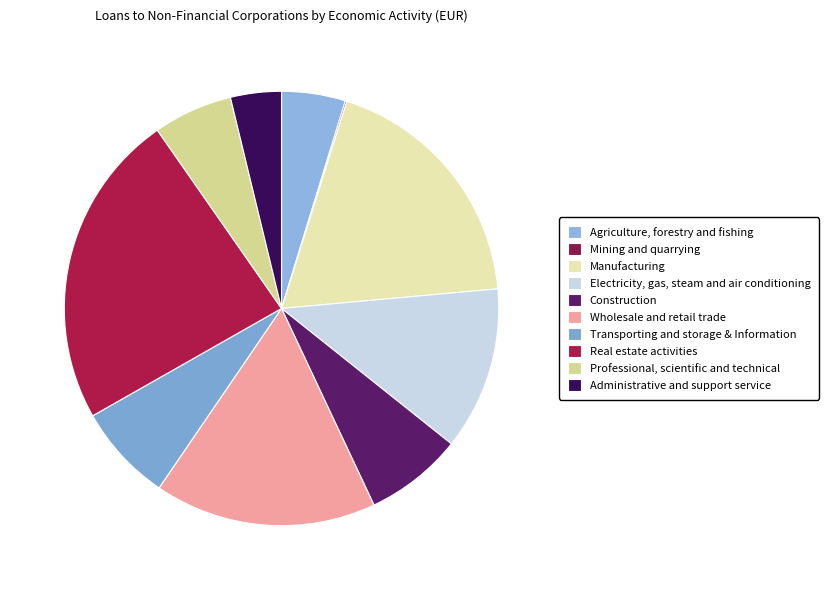

To the nearest percent, what is the combined percentage of Manufacturing and Mining and quarrying?

19%